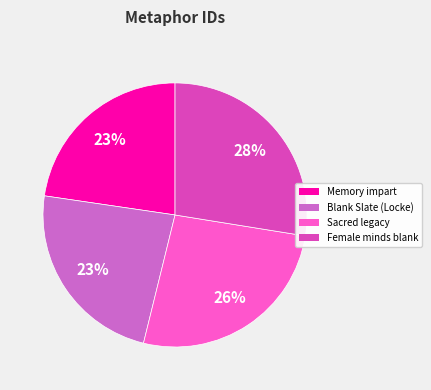

Is there any slice that represents more than half of the pie?

No